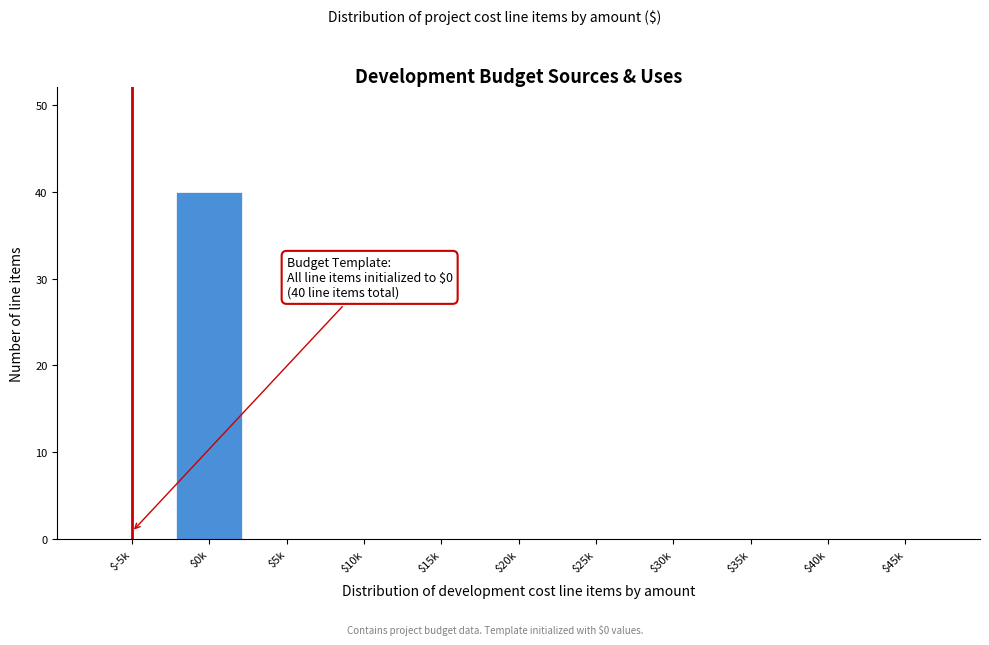

The chart shows a value of 27 at $-5k. True or false?

False